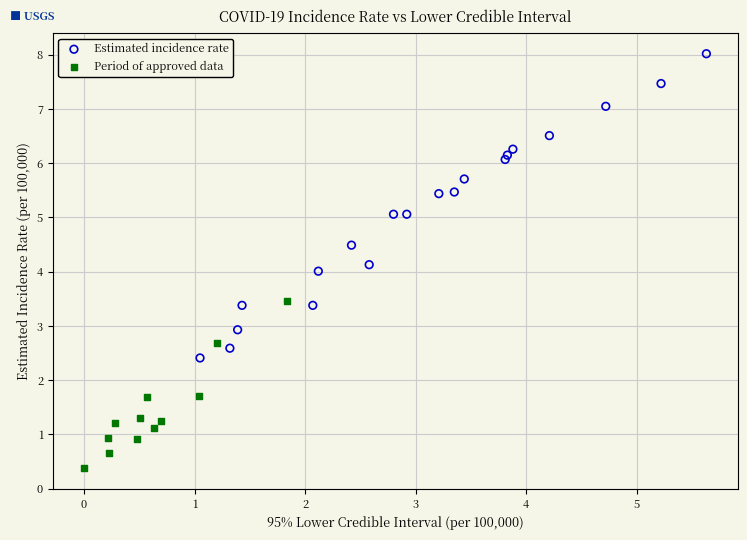

Which series contains the highest Y value?

Estimated incidence rate